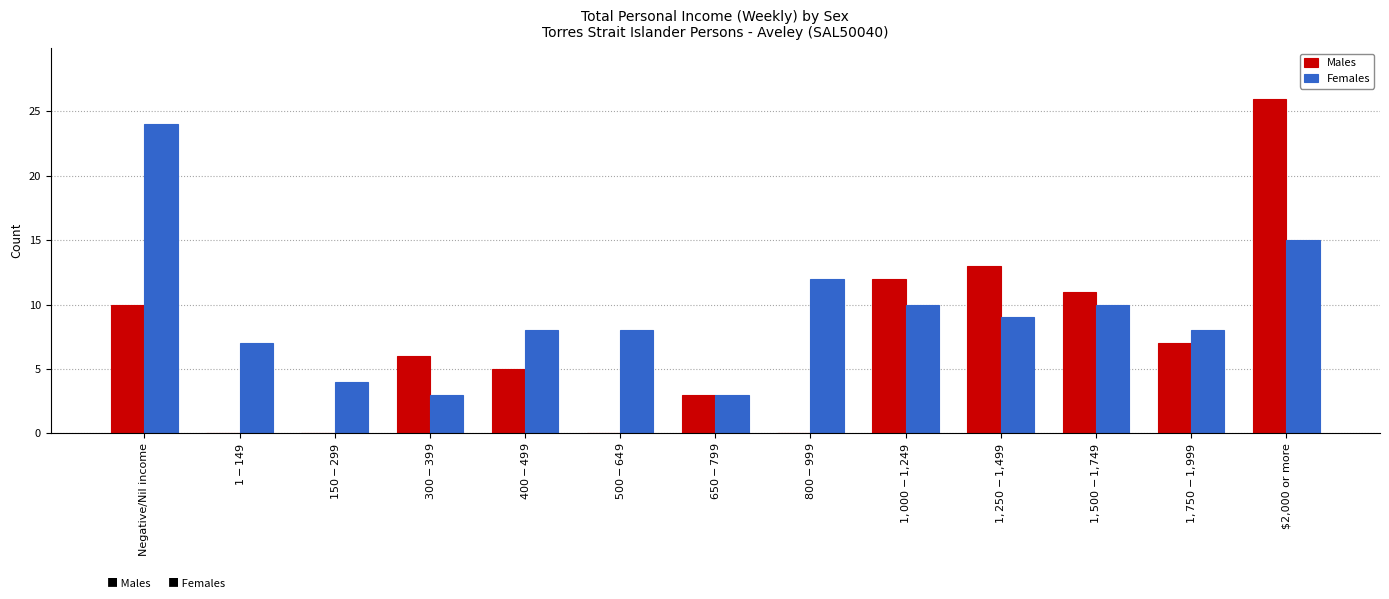

At which label does Females reach its peak?

Negative/Nil income